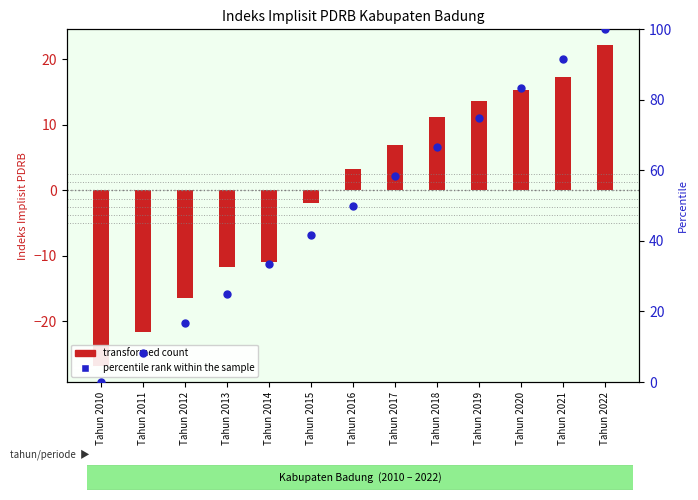

What are all the series names shown in the legend?

transformed count, percentile rank within the sample